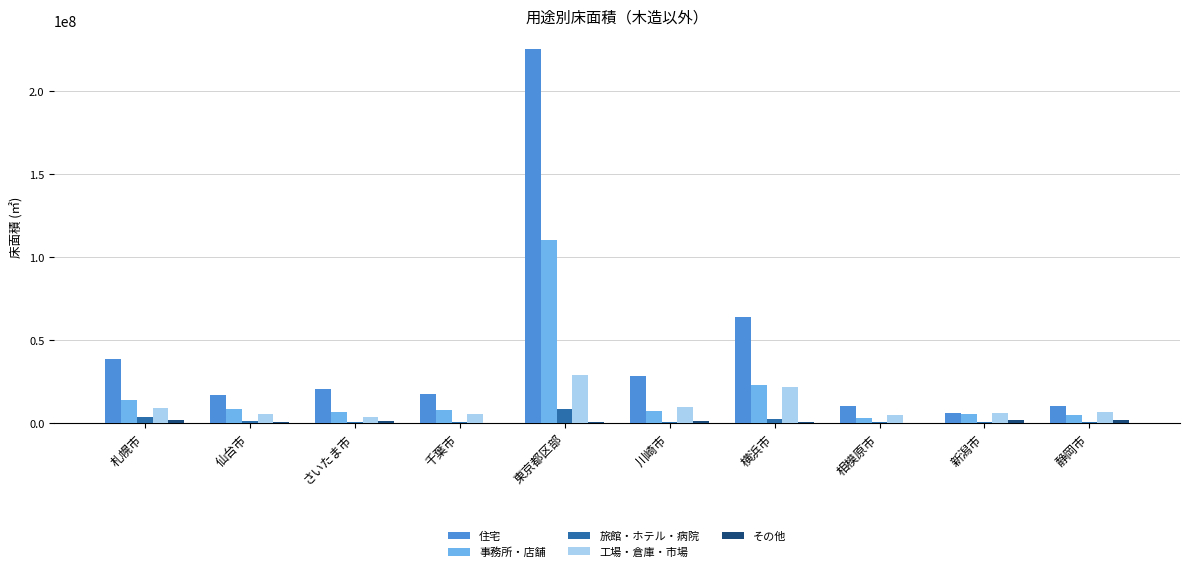

What is the maximum value shown in the chart?

225297213